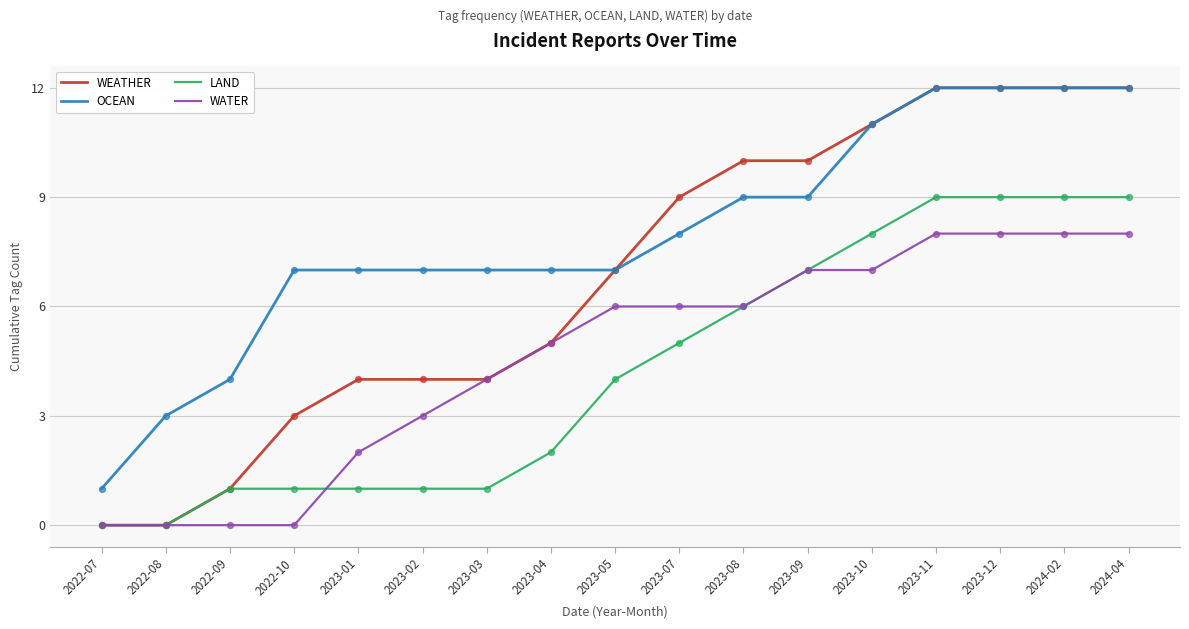

Is the value of WEATHER at 2023-08 greater than the value of OCEAN at 2022-08?

Yes